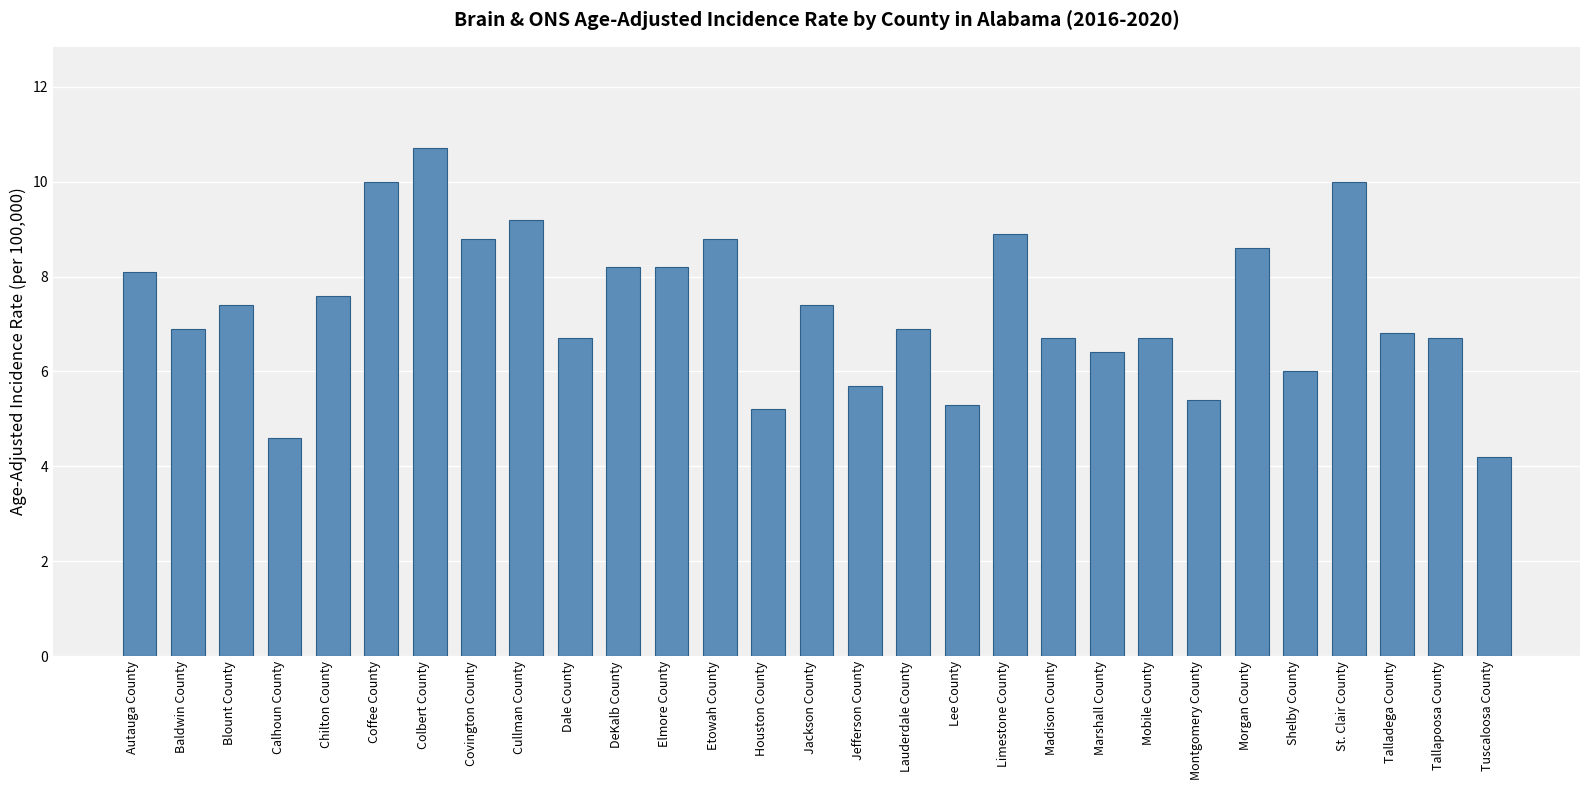

What position from the right is Etowah County?

17